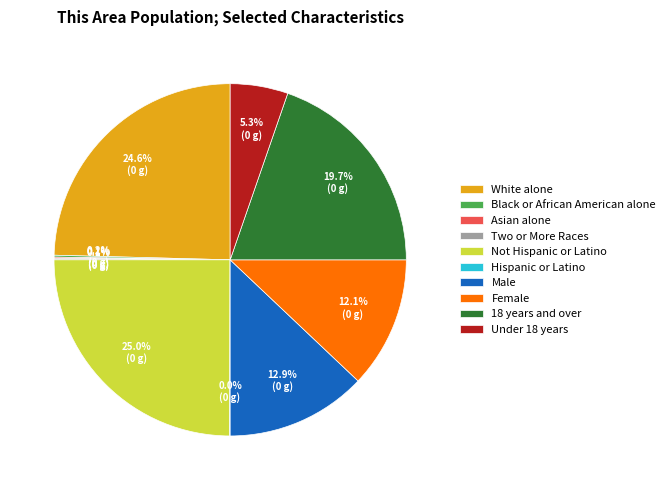

What portion of the pie excludes Female?

87.9%